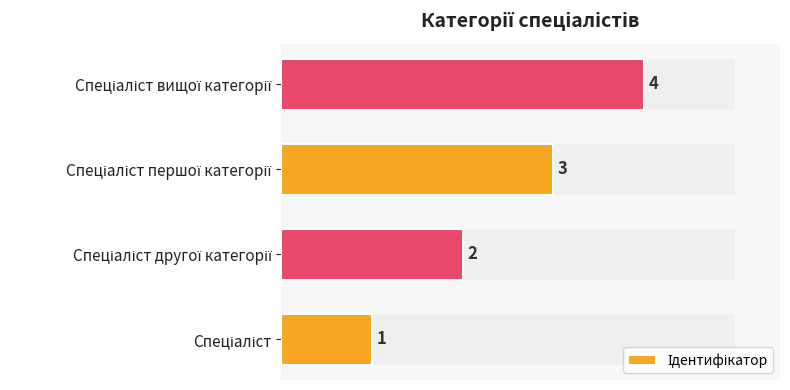

The chart shows a value of 1 at 0. True or false?

False